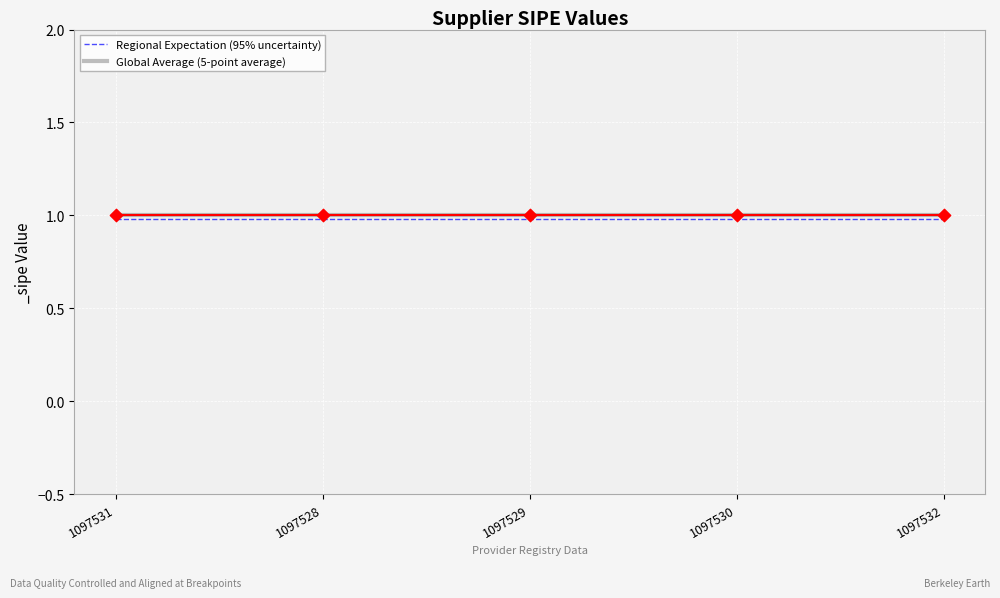

What are all the series names shown in the legend?

Regional Expectation (95% uncertainty), Global Average (5-point average)